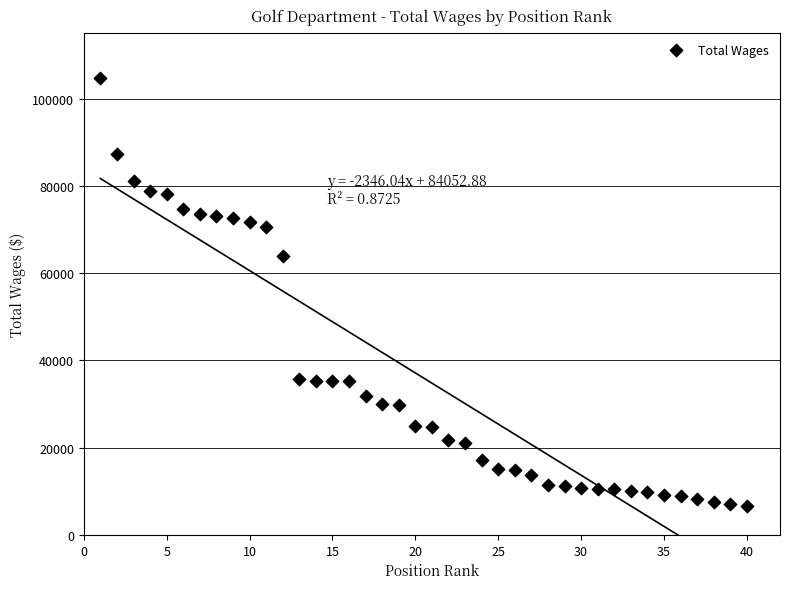

What is the range of X values (max minus min)?

39